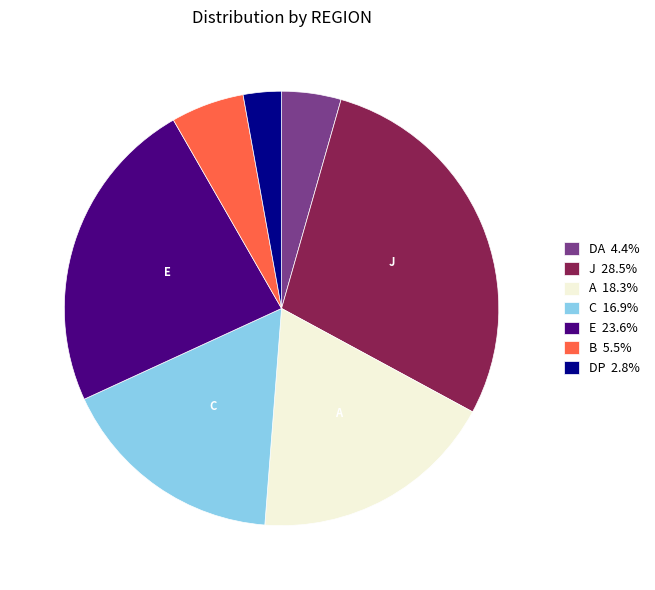

Is there a majority slice in this chart?

No